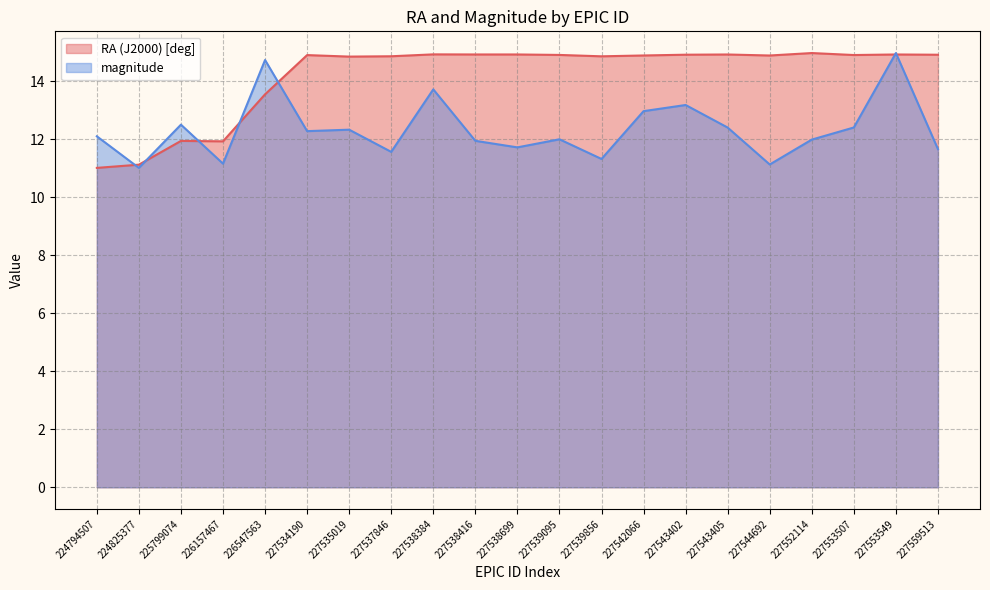

List the series in order of their overall mean, lowest first.

magnitude, RA (J2000) [deg]